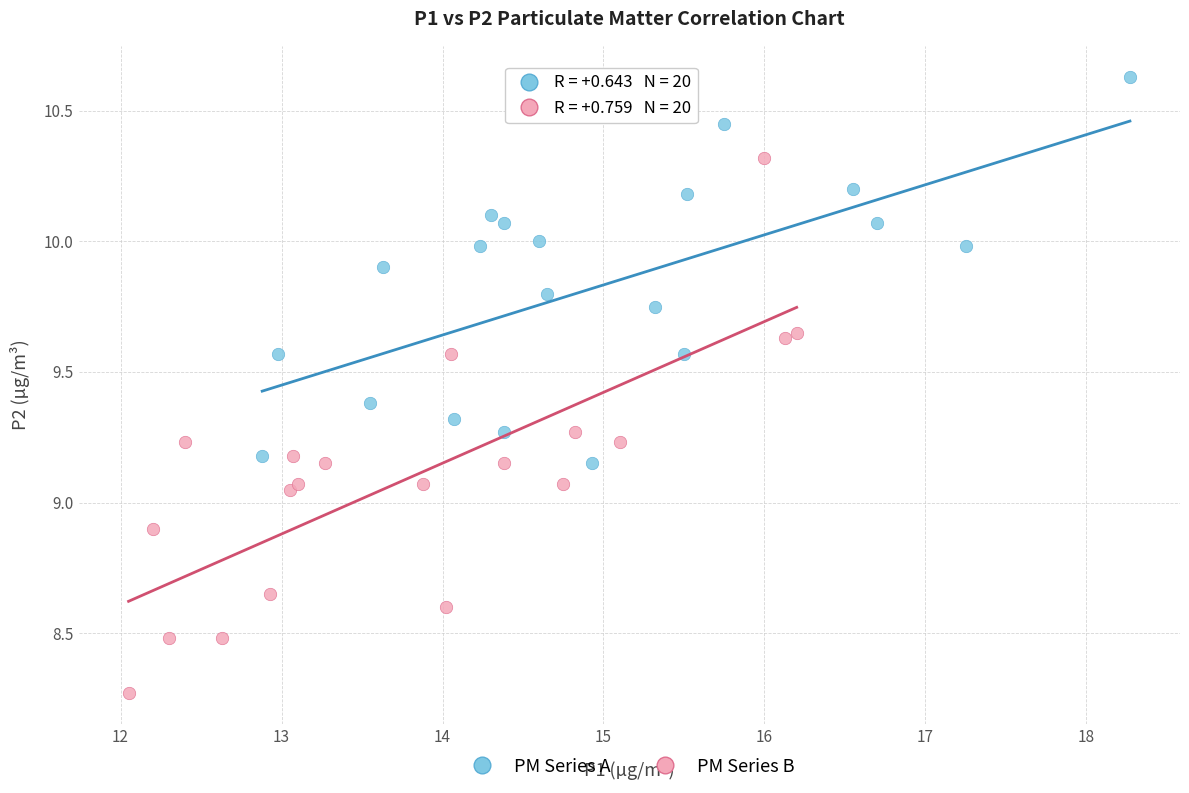

Which series reaches the maximum Y coordinate?

PM Series A